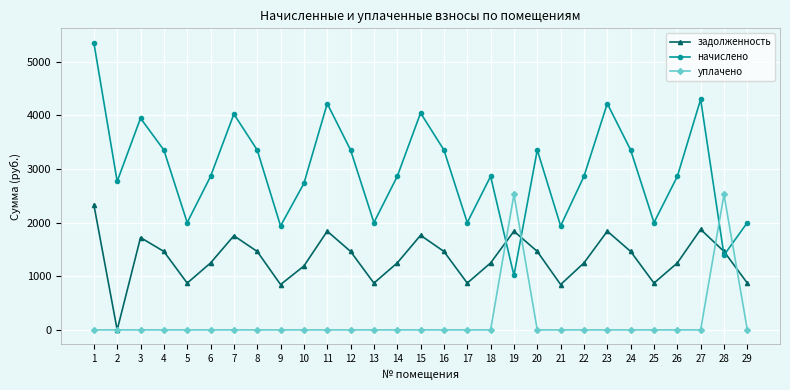

At which label does начислено reach its peak?

1